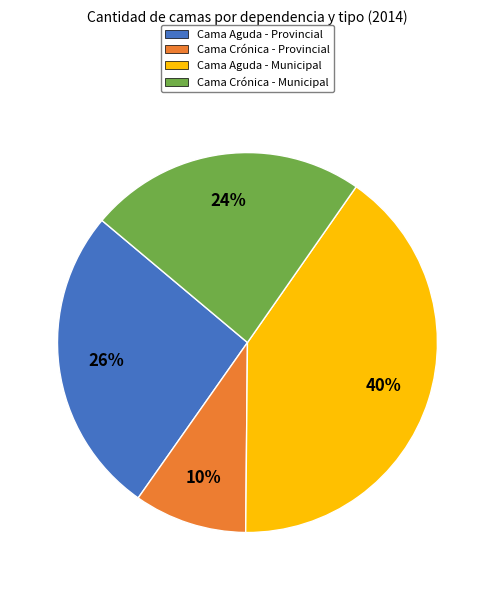

Is there a majority slice in this chart?

No